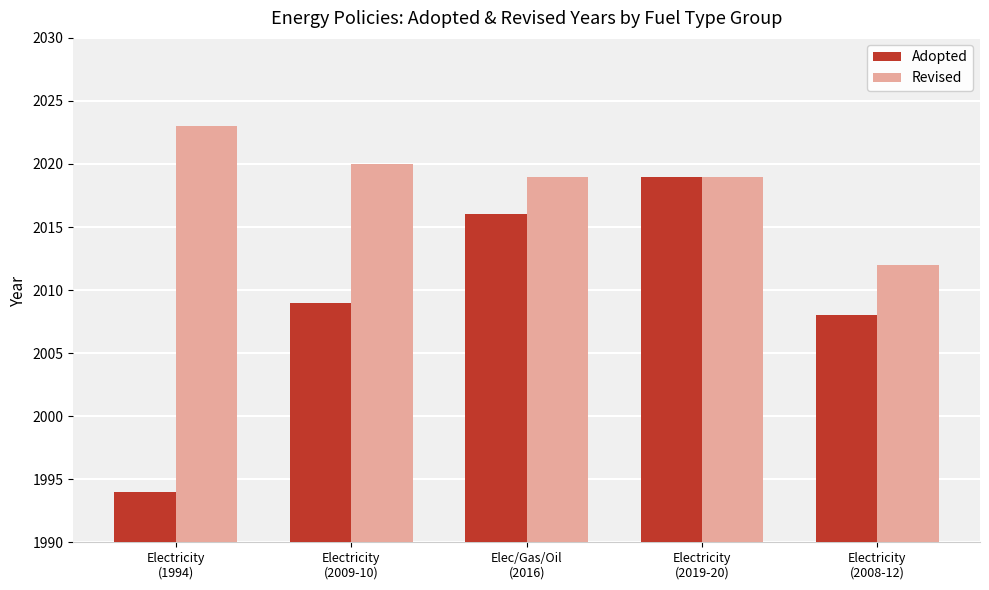

Which label corresponds to the largest value in the chart?

Electricity
(1994)